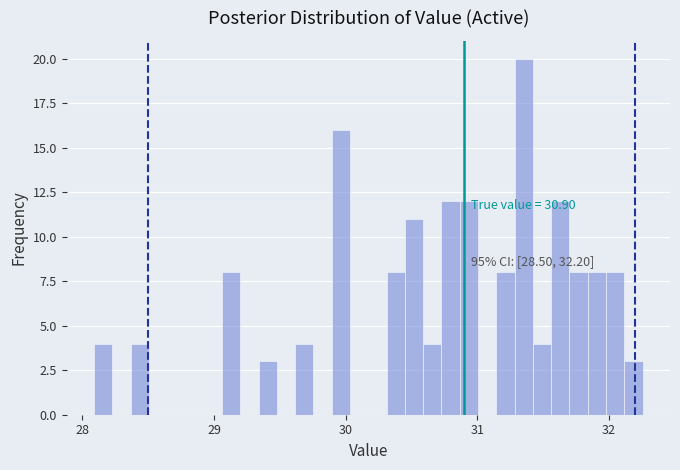

Around what value on the x-axis is the tallest bar? Give the approximate position of its centre, as read against the axis.

31.4